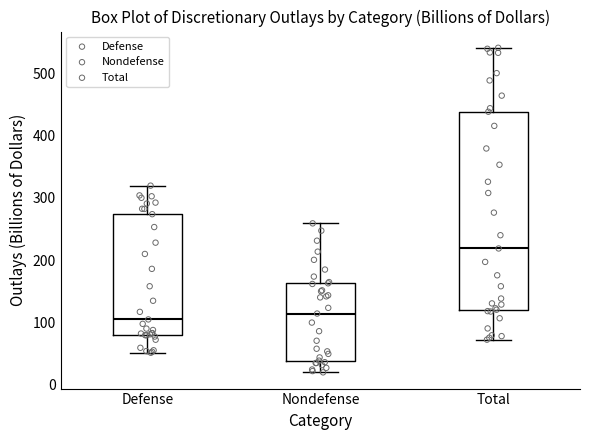

Which box is the tallest, from its lower edge to its upper edge?

Total